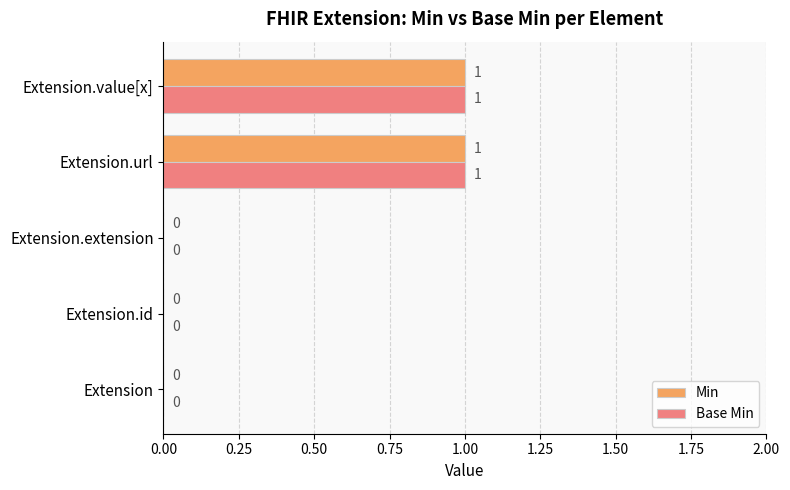

The Min series shows 0 at Extension.extension. True or false?

True